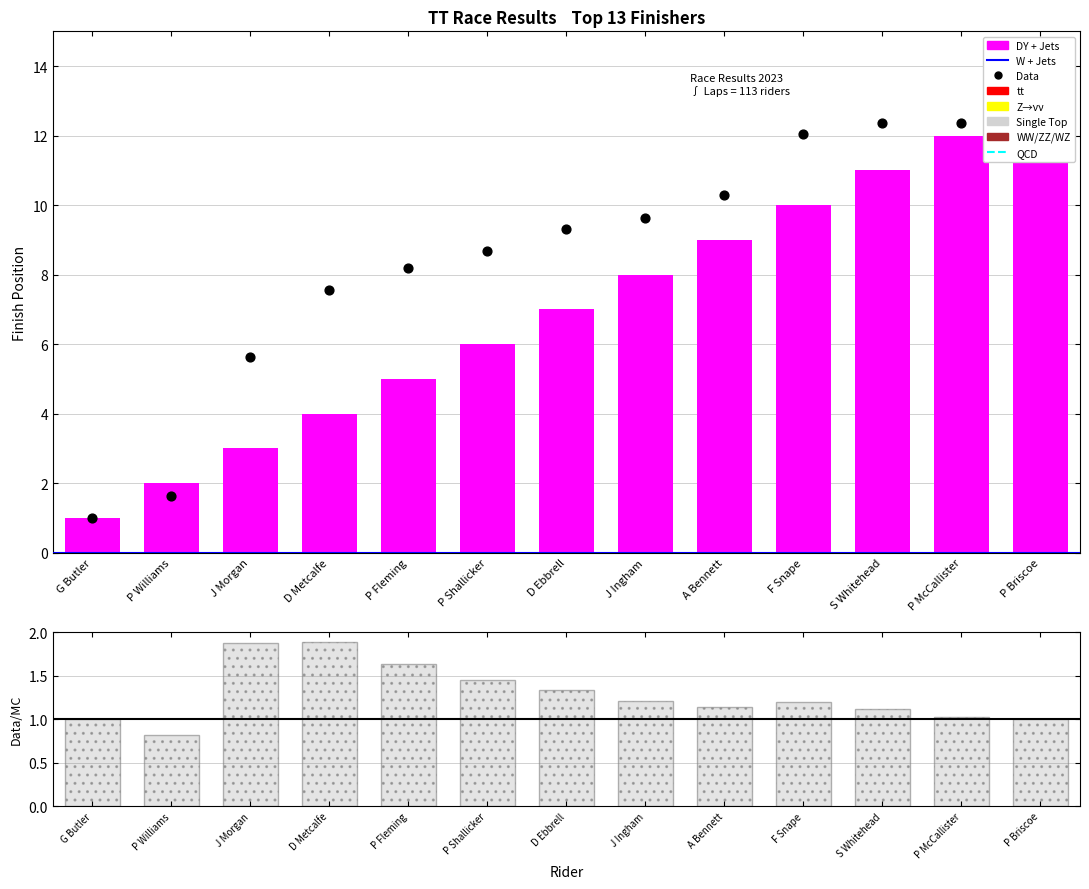

Between P Williams and G Butler, which is larger?

P Williams